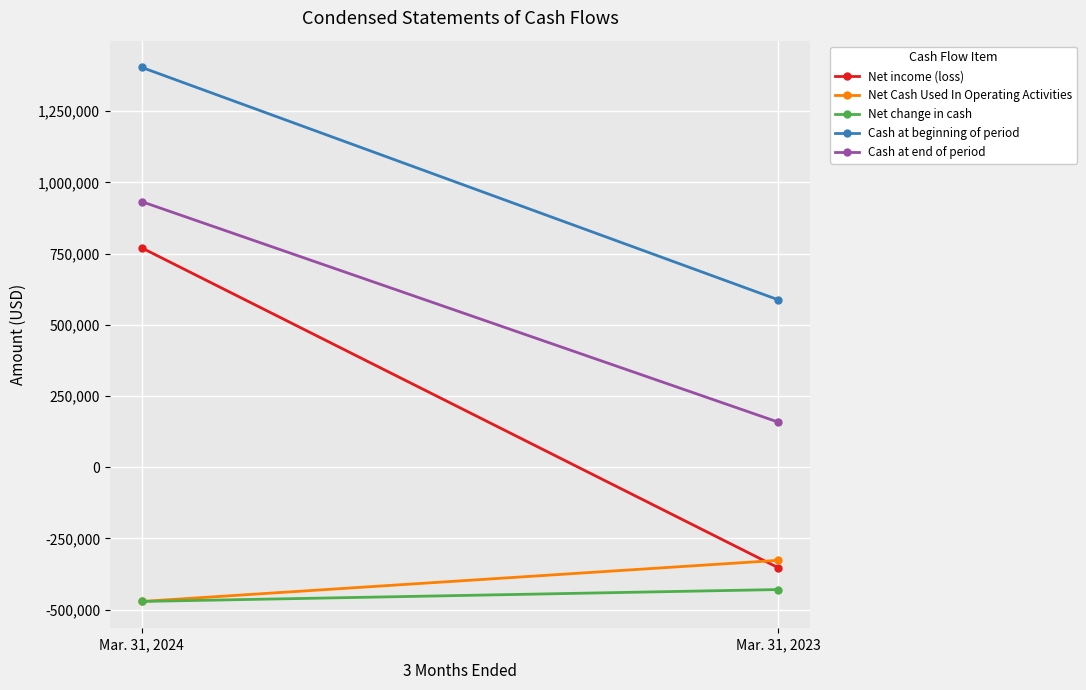

What is the average value of the Net Cash Used In Operating Activities series?

-399184